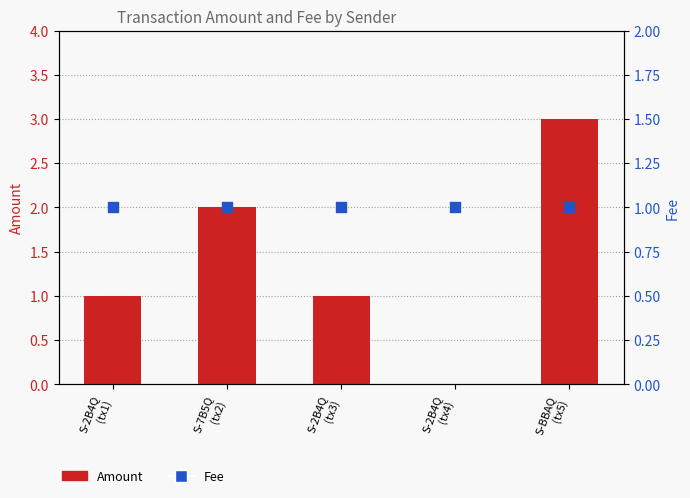

What are all the series names shown in the legend?

Amount, Fee